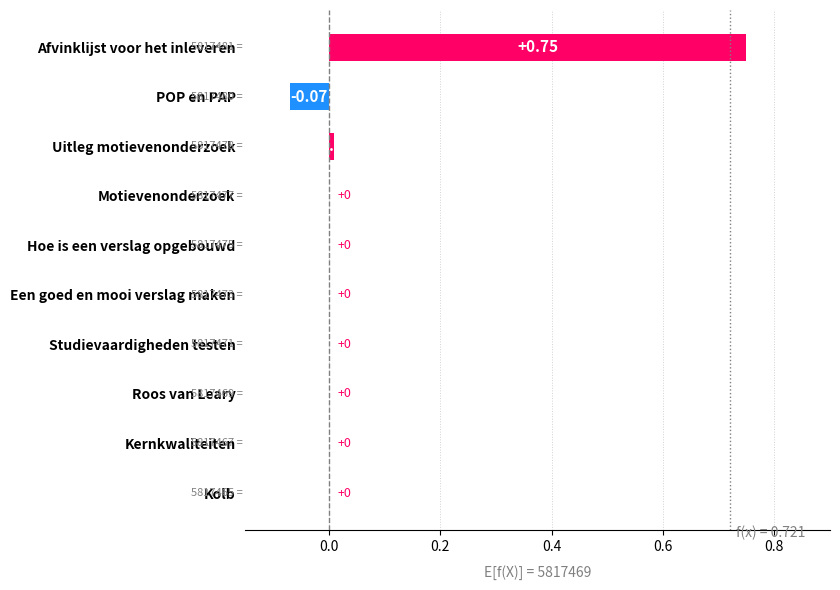

Which has a higher value, Hoe is een verslag opgebouwd or POP en PAP?

Hoe is een verslag opgebouwd